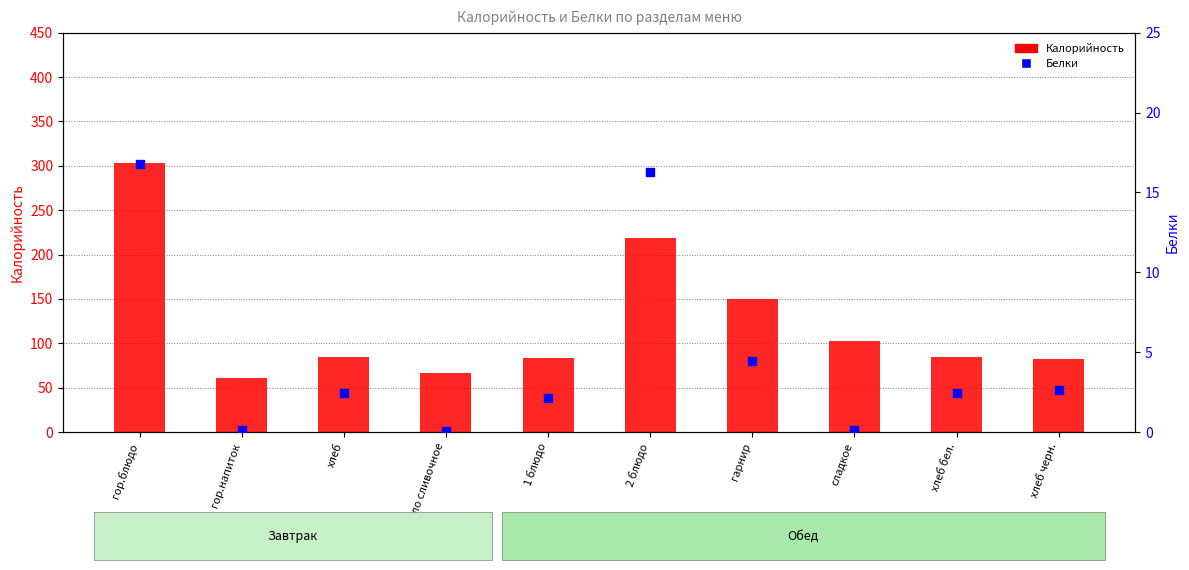

Which series reaches the maximum Y coordinate?

Калорийность